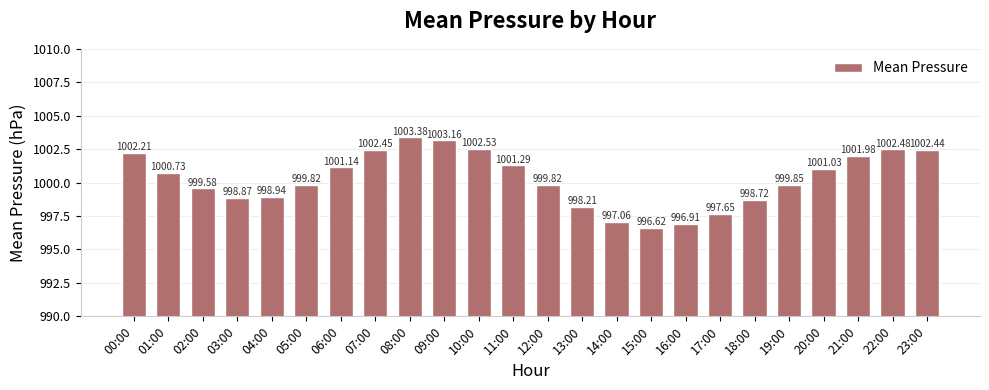

Is it true that the value at 07:00 is 1002.5?

True